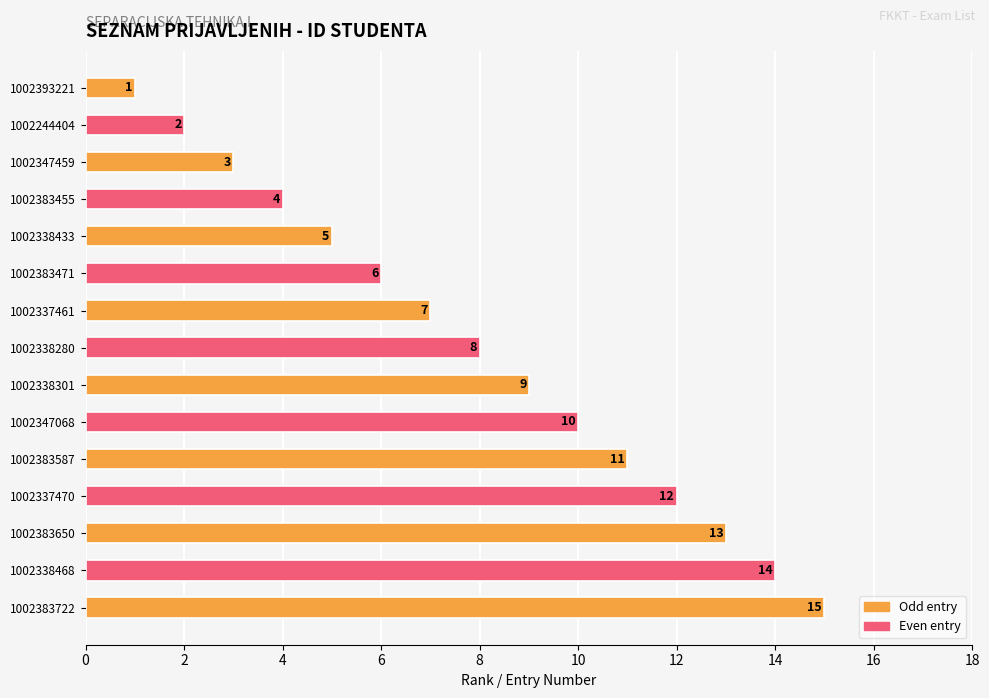

Does the chart contain stacked bars?

No